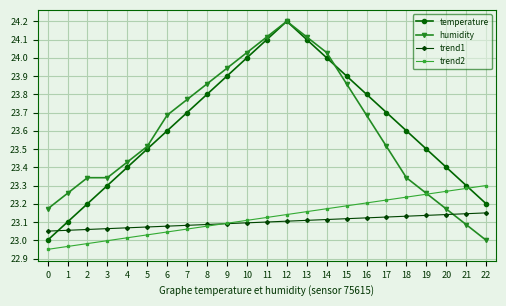

What is the sum of the temperature values at 19 and 7?

47.2